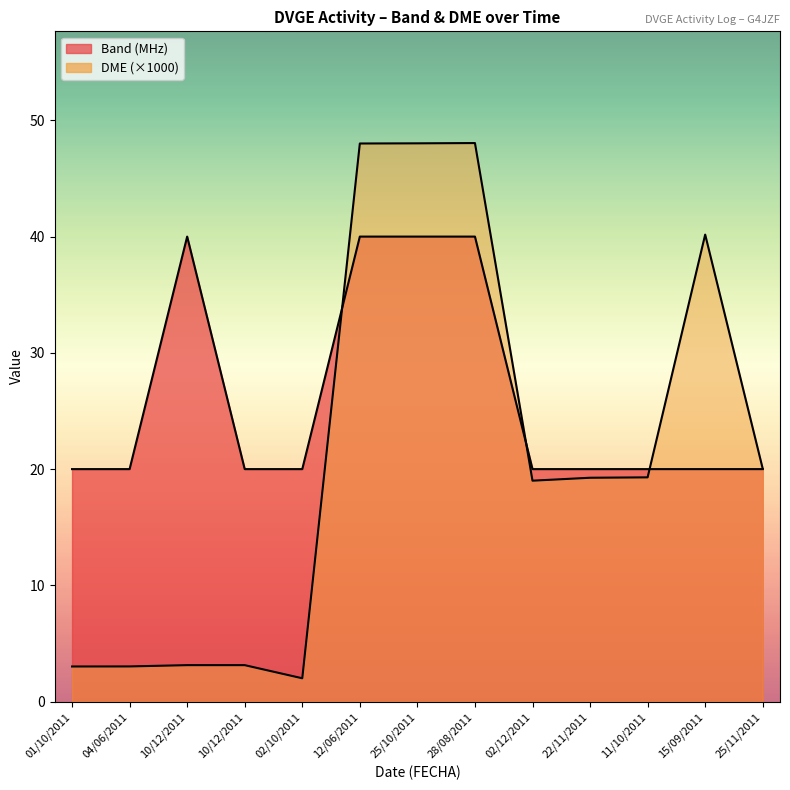

How many lines are shown in the chart?

2